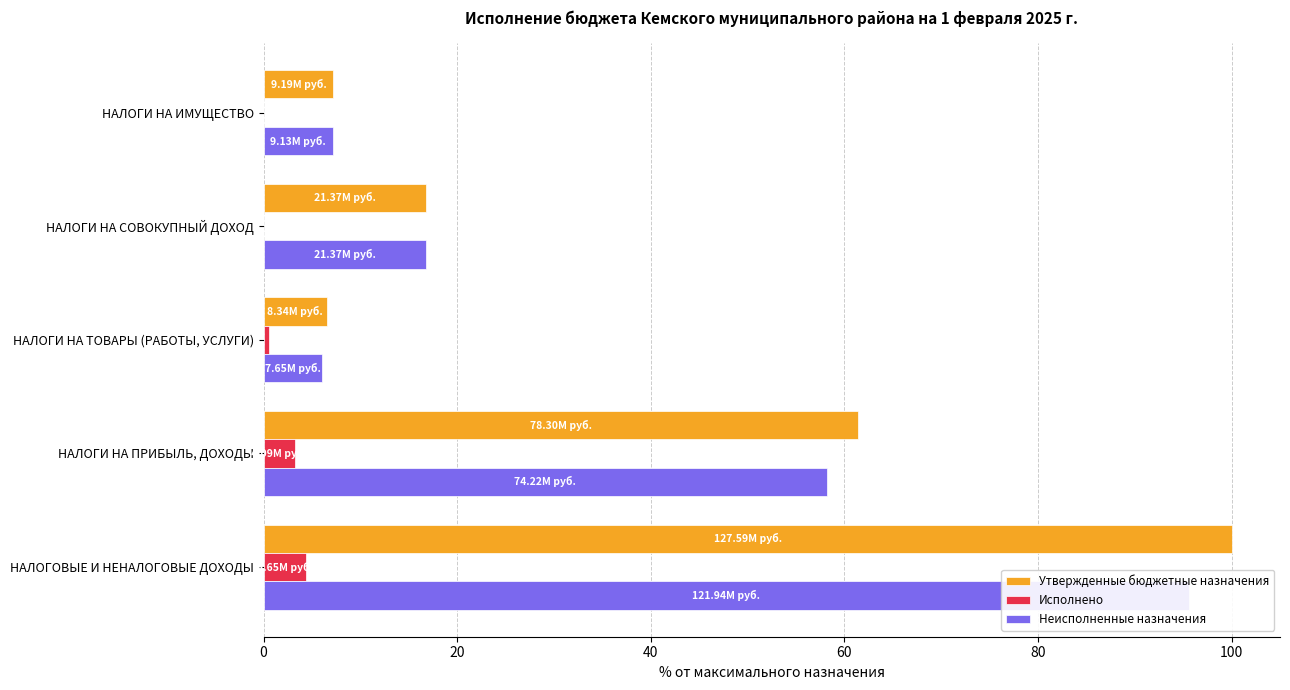

Is the value of Неисполненные назначения at НАЛОГИ НА ТОВАРЫ (РАБОТЫ, УСЛУГИ) greater than the value of Исполнено at НАЛОГИ НА ТОВАРЫ (РАБОТЫ, УСЛУГИ)?

Yes